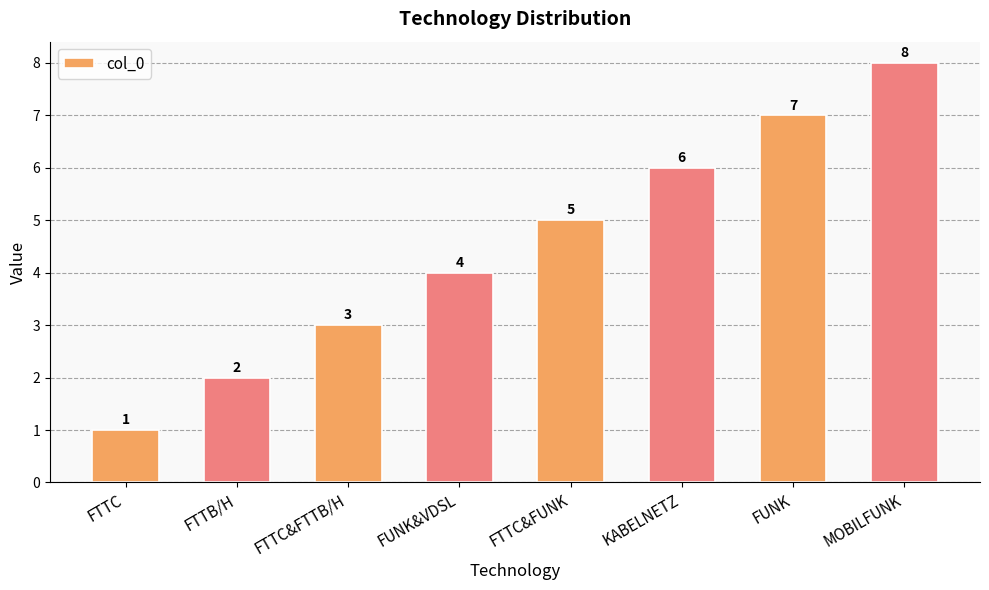

What value does the data have at FTTC&FUNK?

5